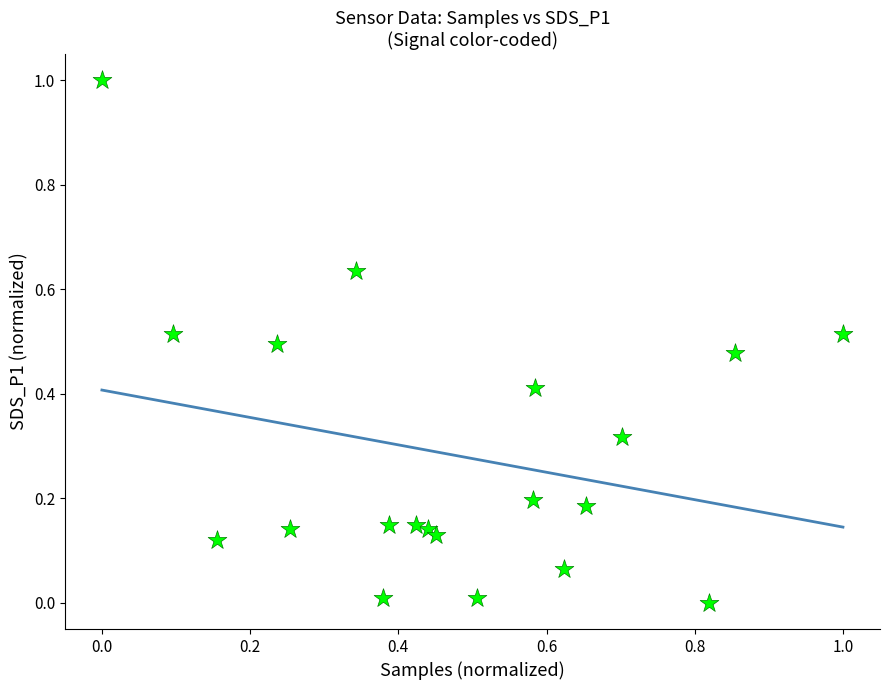

What is the range of X values (max minus min)?

1.0